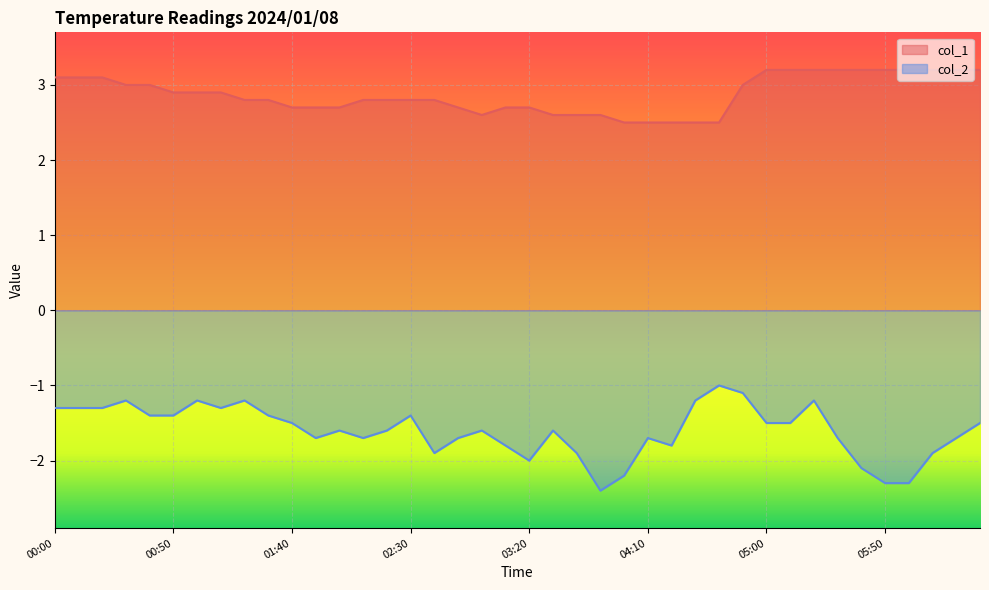

What is the average value of the col_1 series?

2.9